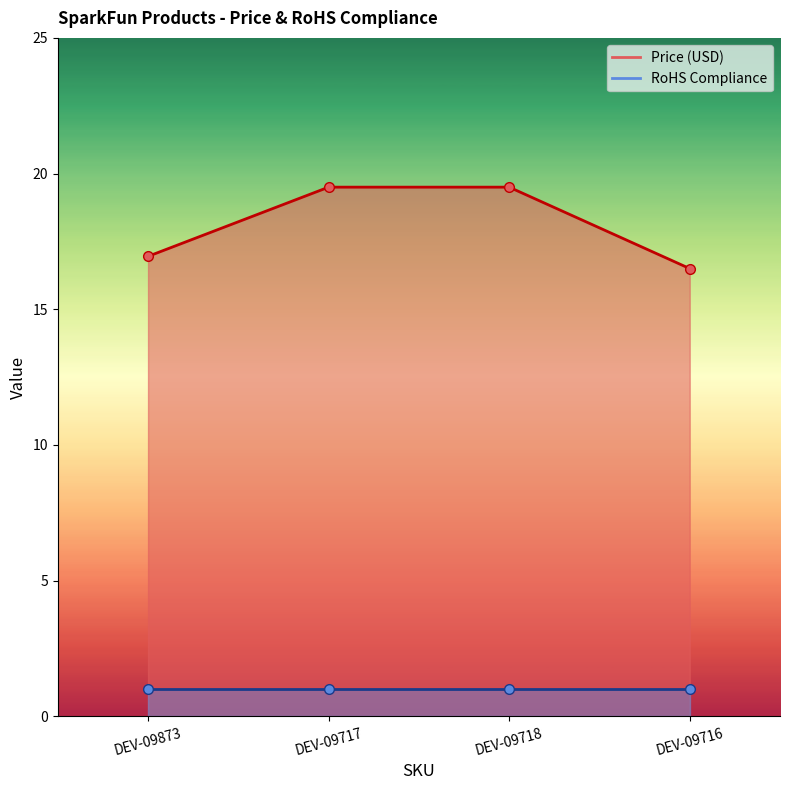

How many data points are less than 19?

2